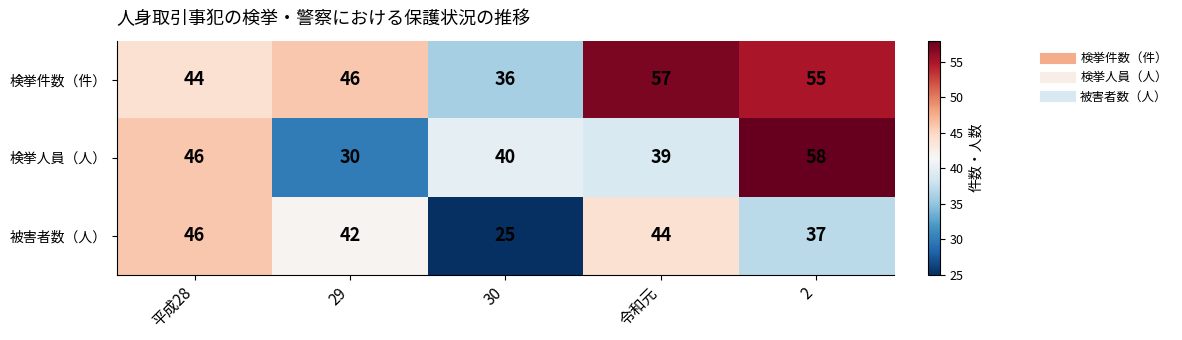

What is the total value across all series at 令和元?

140